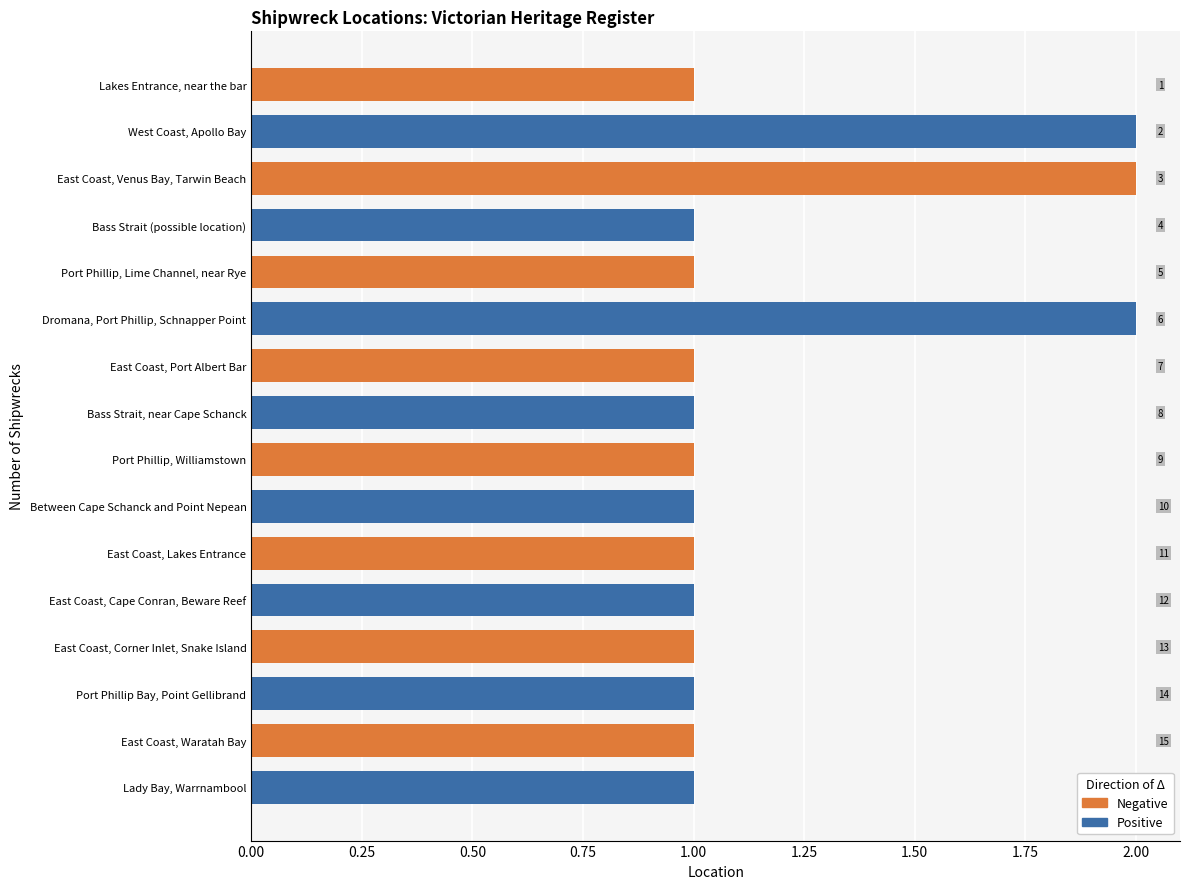

What are all the series names shown in the legend?

Negative, Positive